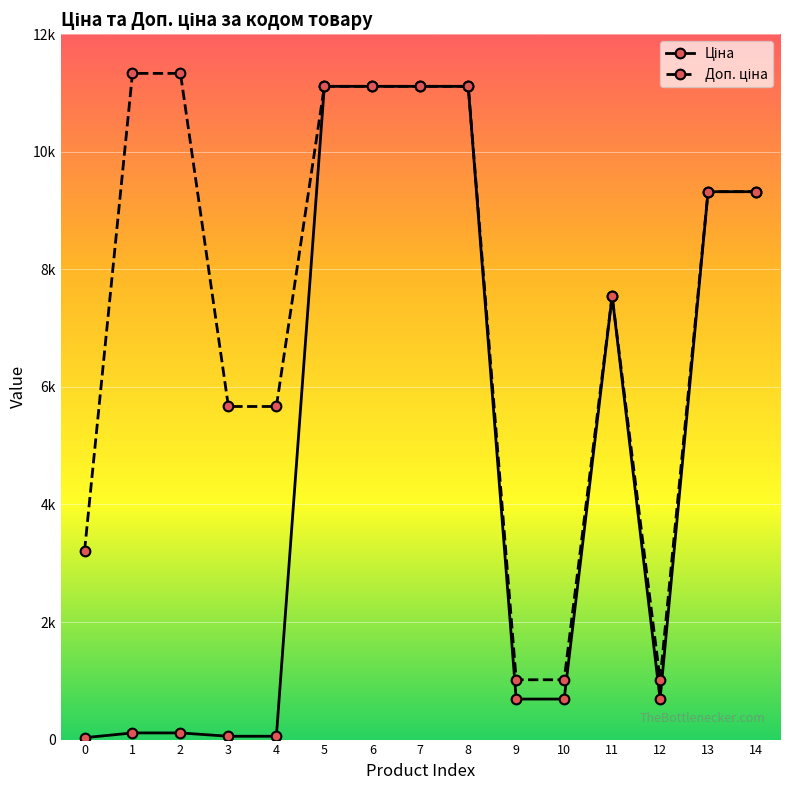

Does the chart have visible grid lines?

Yes